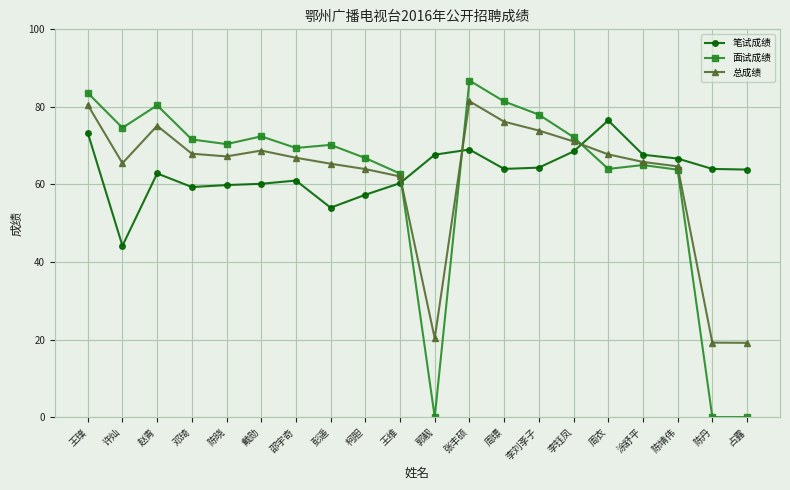

At 柯胆, list the series in order from smallest to largest.

笔试成绩, 总成绩, 面试成绩